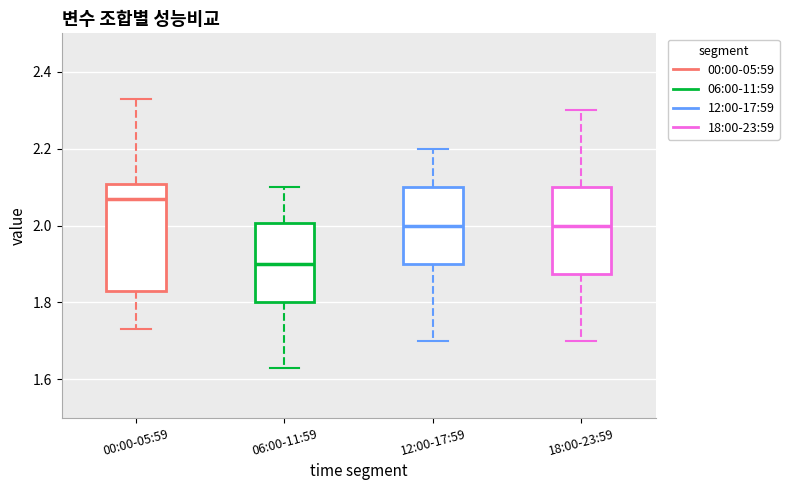

Where is the lower edge of the box for 12:00-17:59 on the y-axis? The values are not printed on the chart, so give them approximately, as read against the axis.

1.90